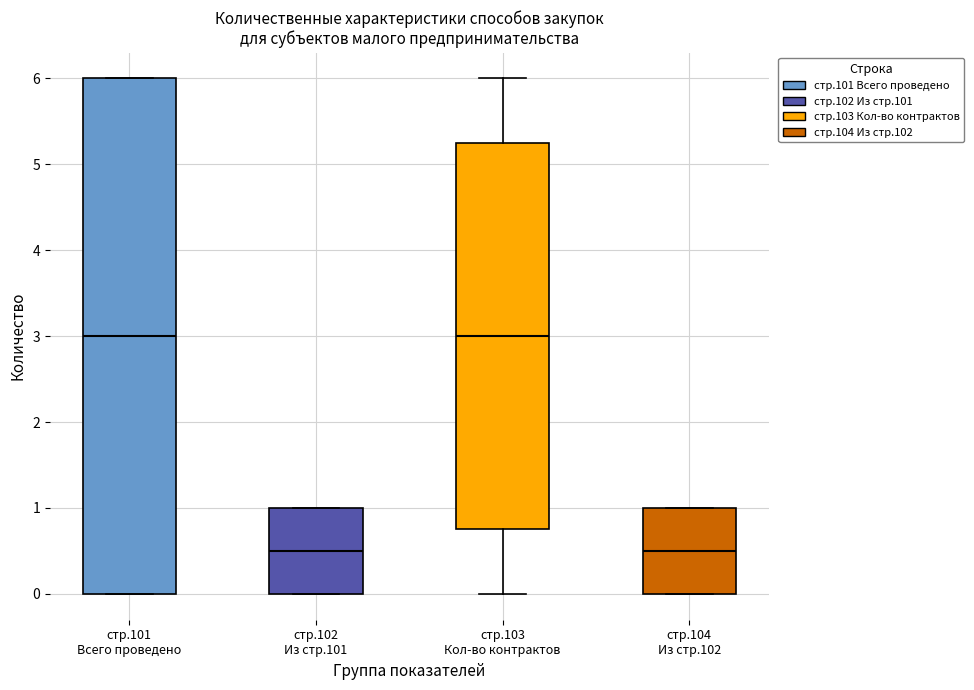

Comparing the boxes themselves (not the whiskers), which one is the tallest?

стр.101 Всего проведено